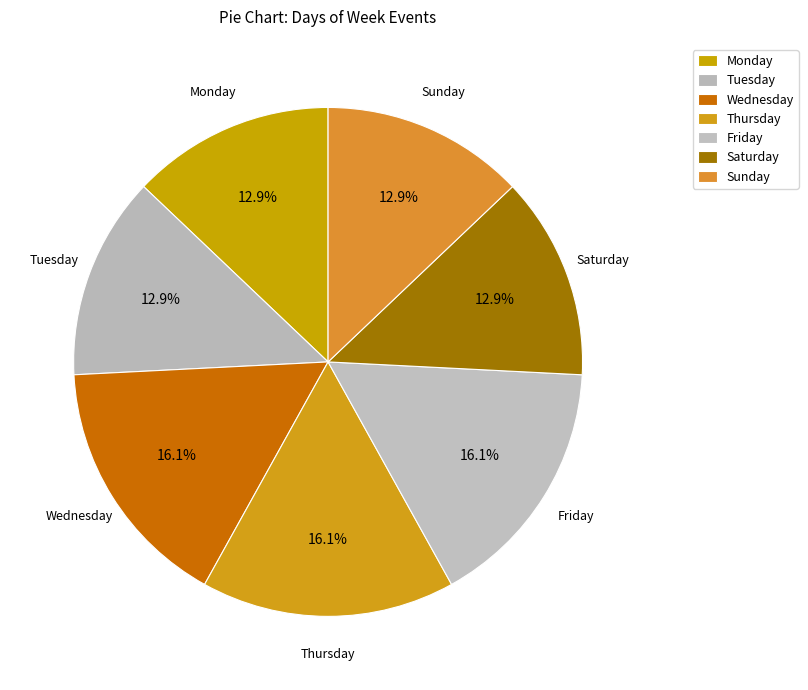

Rank the categories by value from highest to lowest.

Wednesday, Thursday, Friday, Saturday, Sunday, Monday, Tuesday